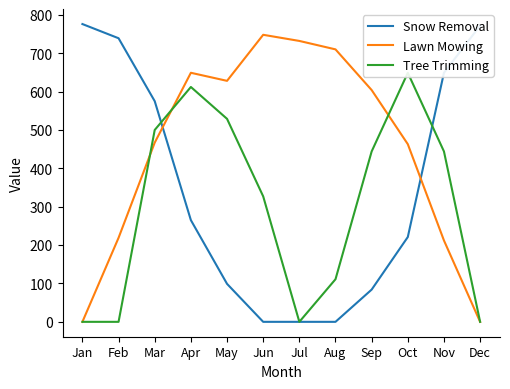

Which series has the widest spread of values?

Snow Removal